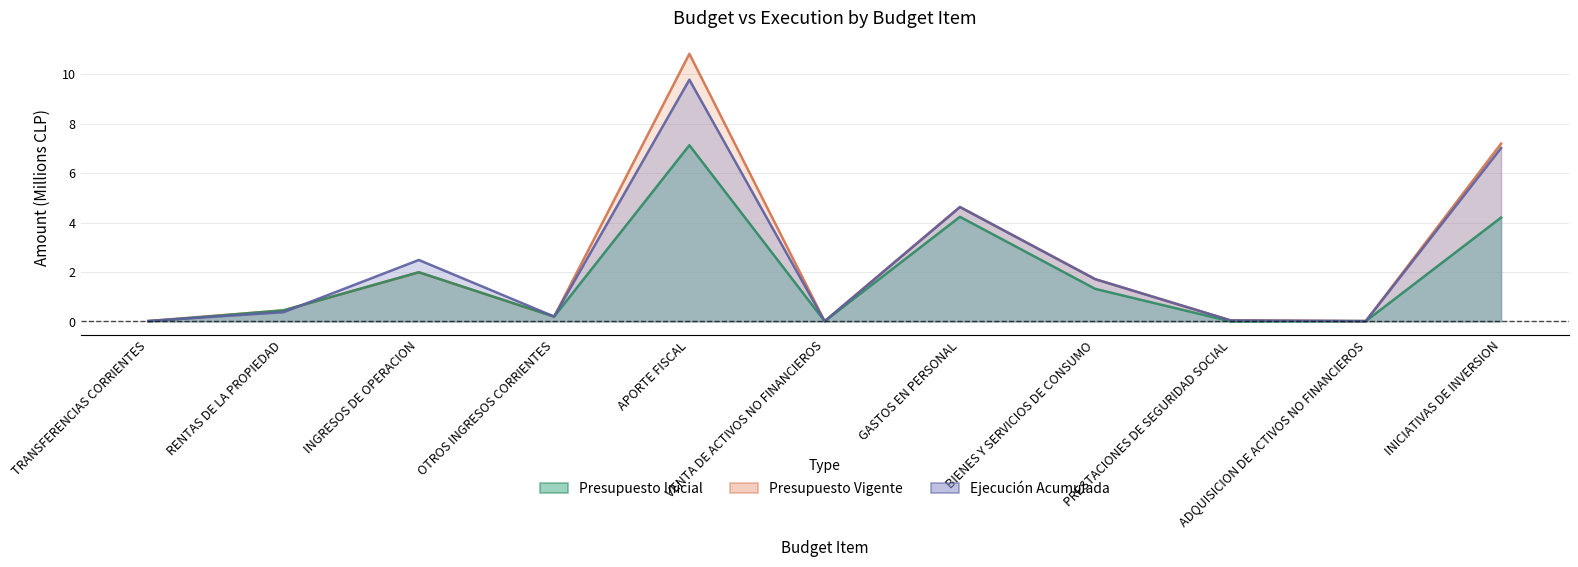

The Presupuesto Vigente series shows 0.0 at VENTA DE ACTIVOS NO FINANCIEROS. True or false?

True